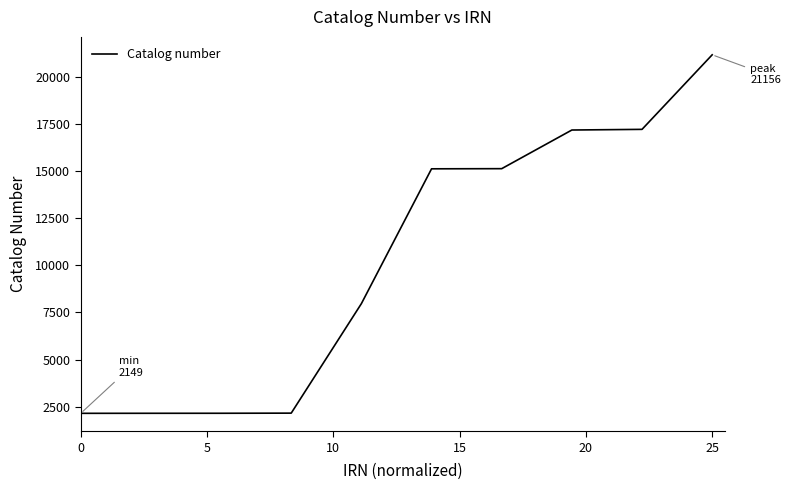

Does the chart have visible grid lines?

No